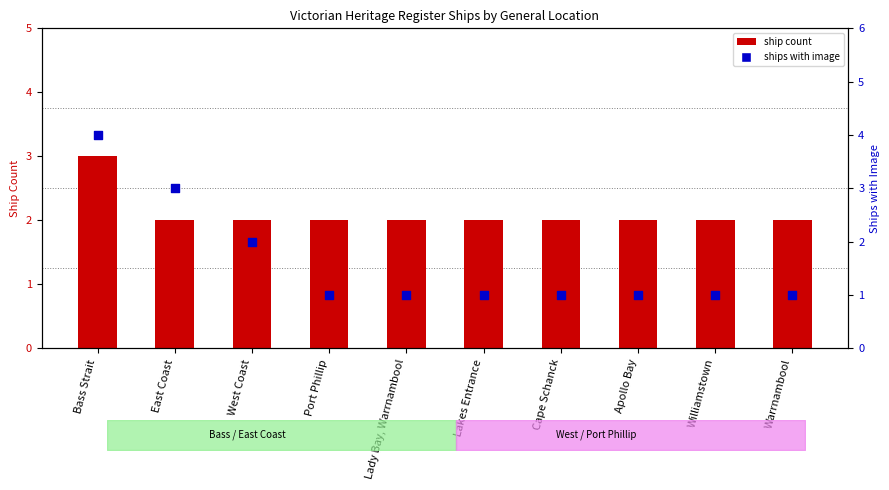

Which series contains the lowest Y value?

ships with image